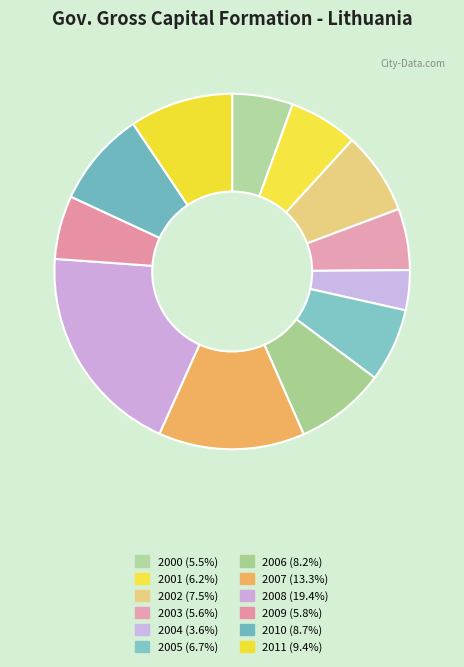

How many slices are in this pie chart?

12